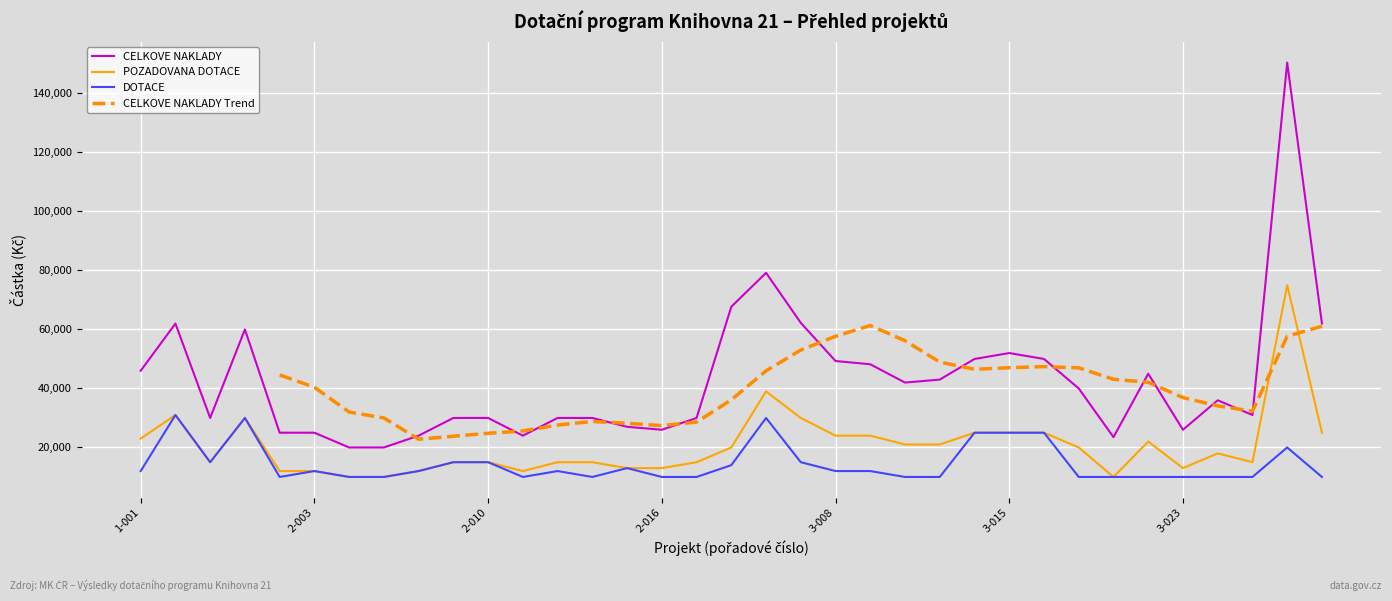

The DOTACE series shows 17489.3 at 14. True or false?

False